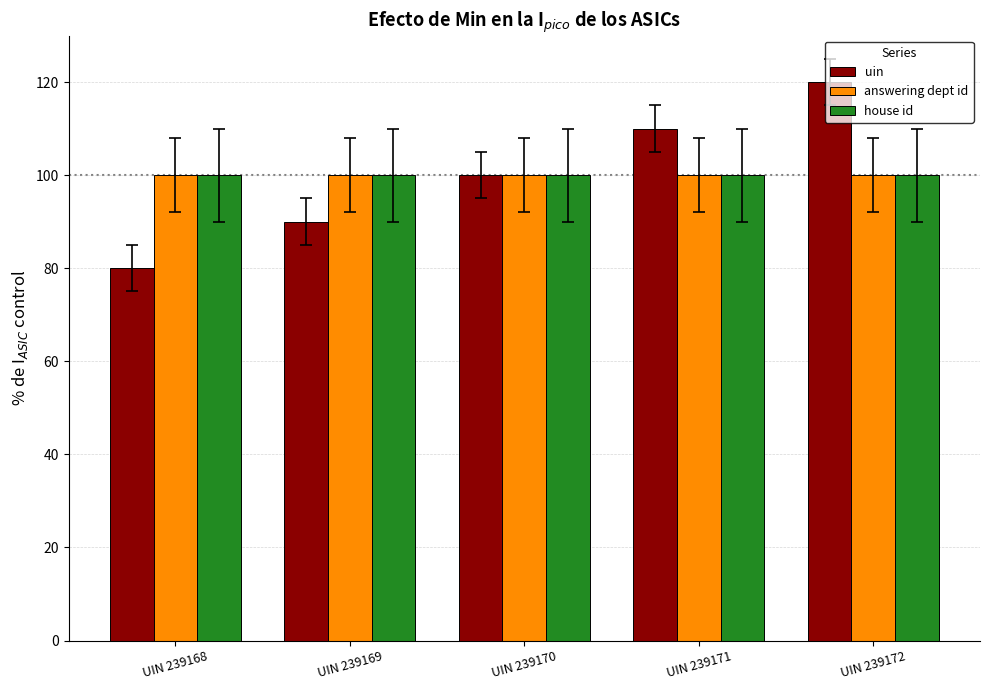

Which category has the lowest value in the uin series?

UIN 239168